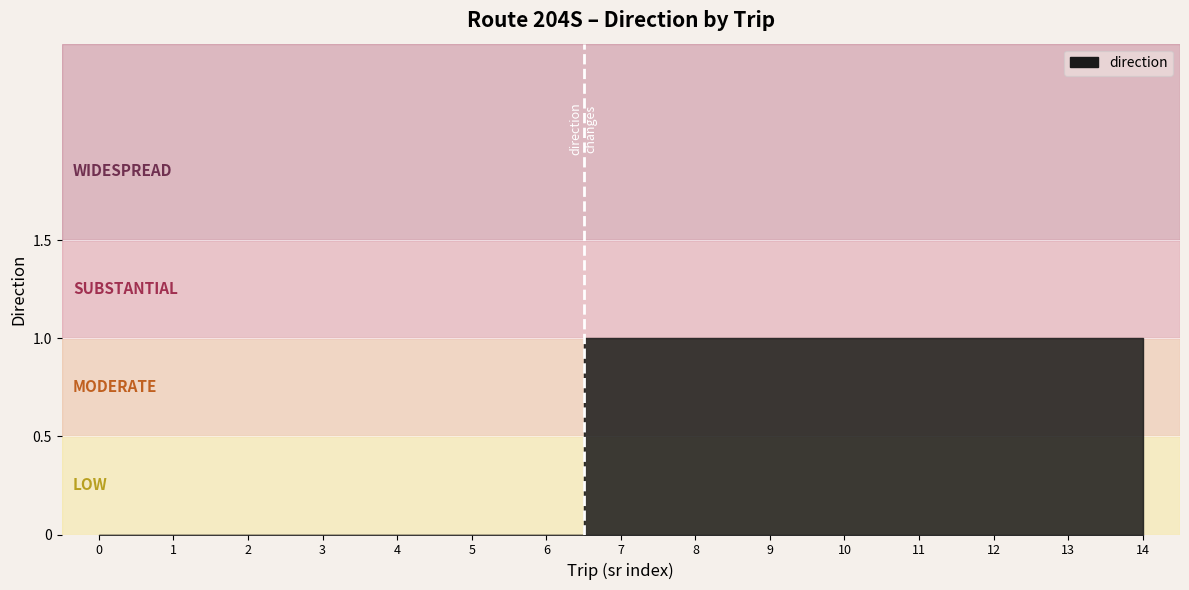

What is the value of the 11th point from the left?

1